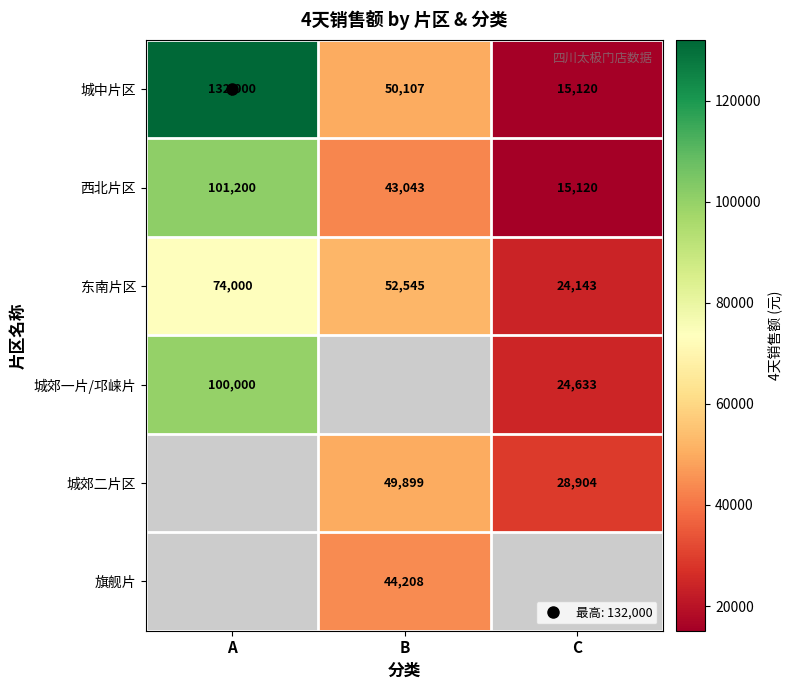

What is the difference between the 城郊一片/邛崃片 values at A and C?

75366.6